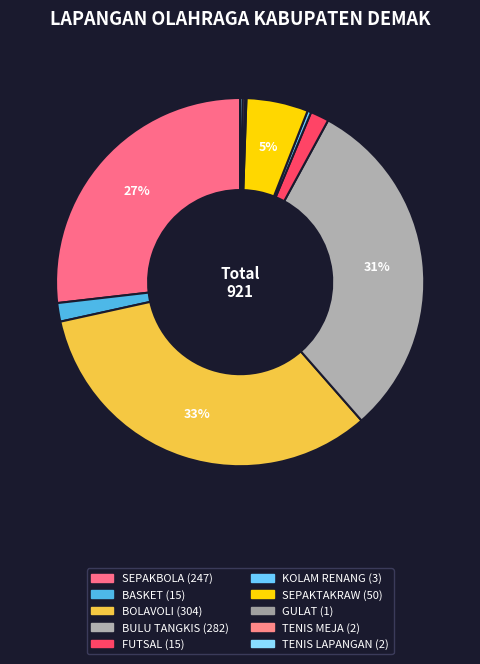

Combined, what portion of the pie is GULAT and SEPAKTAKRAW?

5.5%